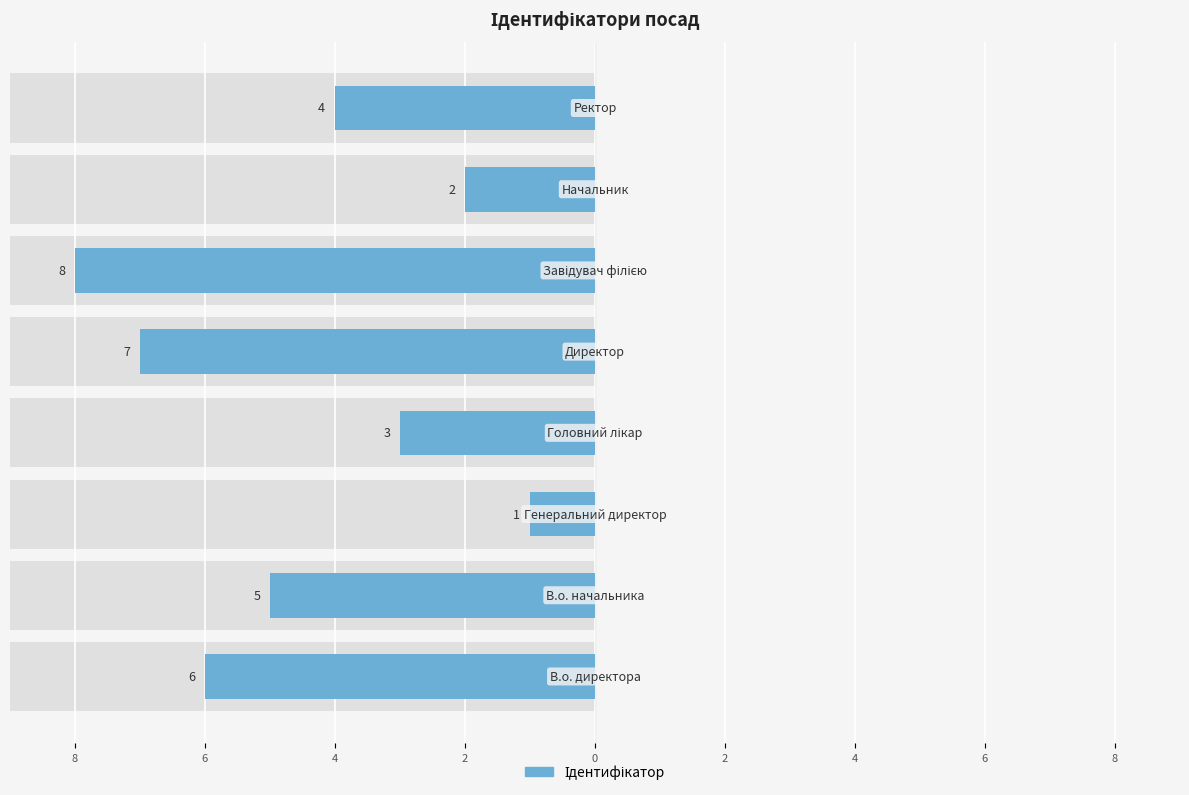

How many values are below -4?

4